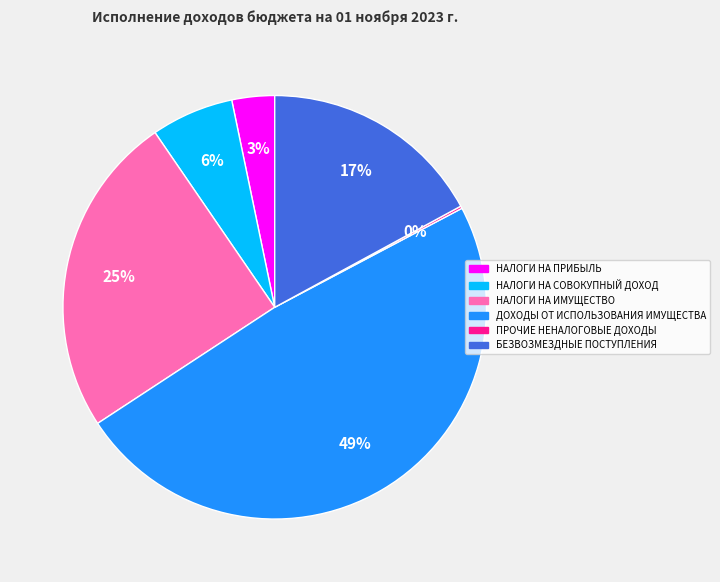

Does any single category account for the majority?

No